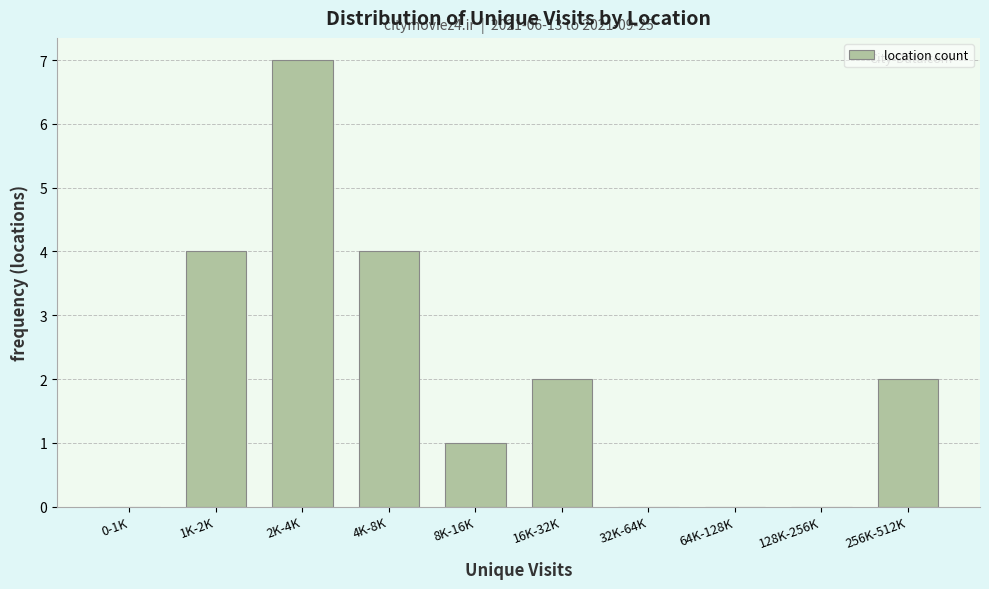

Reading left to right, extract all data points from this chart.

0-1K=0	1K-2K=4	2K-4K=7	4K-8K=4	8K-16K=1	16K-32K=2	32K-64K=0	64K-128K=0	128K-256K=0	256K-512K=2